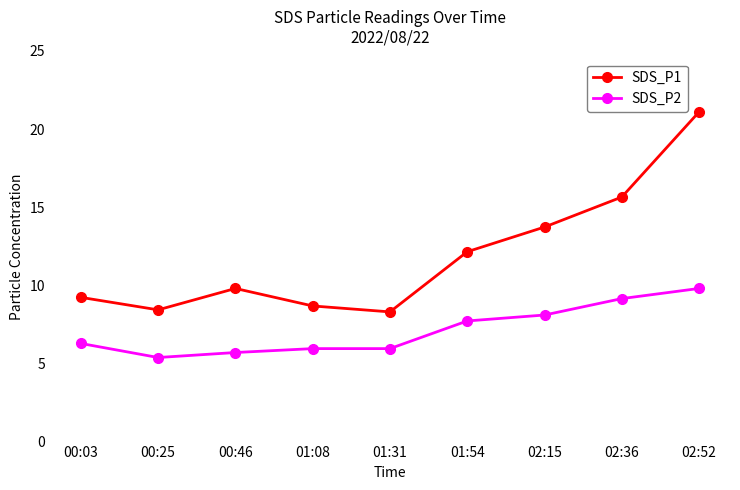

Rank the series by their average value, from lowest to highest.

SDS_P2, SDS_P1